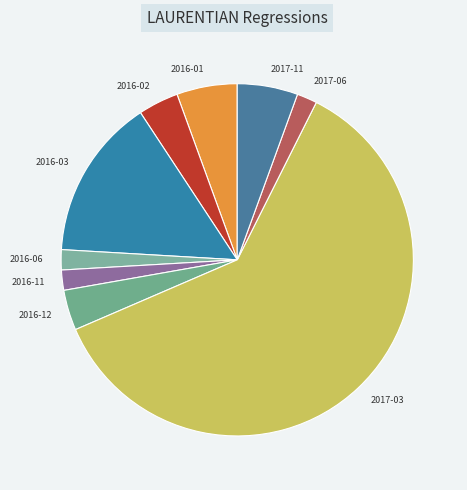

Between 2017-11 and 2016-03, which is larger?

2016-03